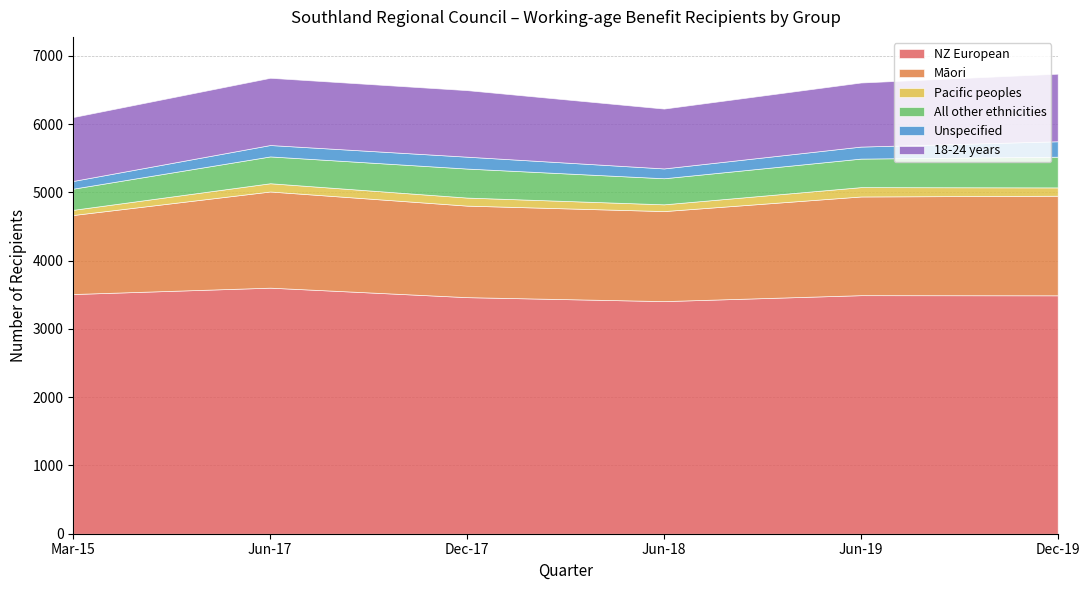

True or false: Pacific peoples and All other ethnicities cross at least once.

False